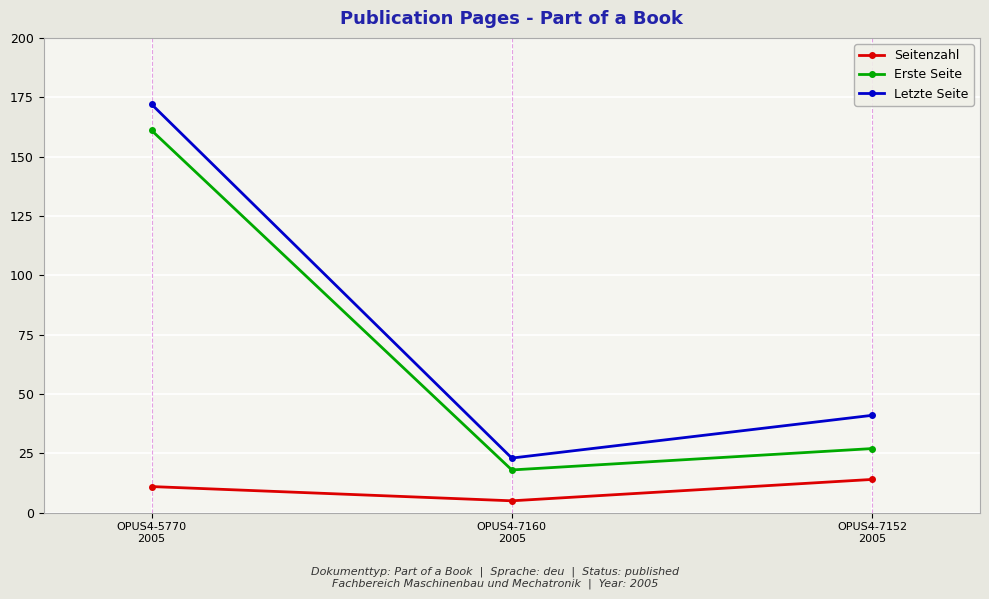

Count the Seitenzahl values in the range 5 to 14.

3